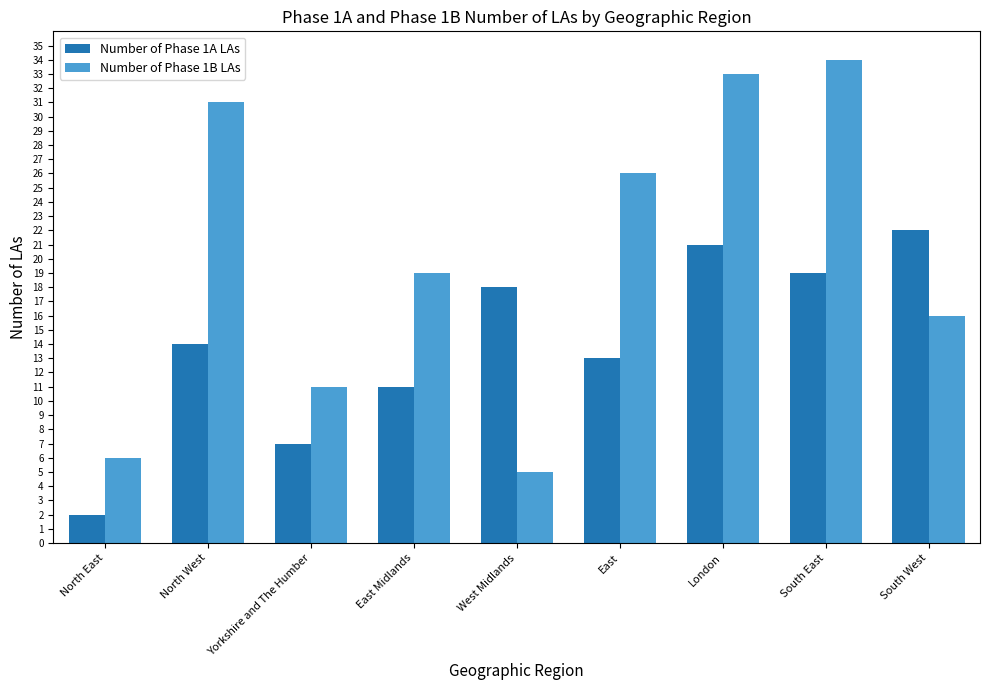

What is the difference between the second highest and second lowest values in the Number of Phase 1B LAs series?

27